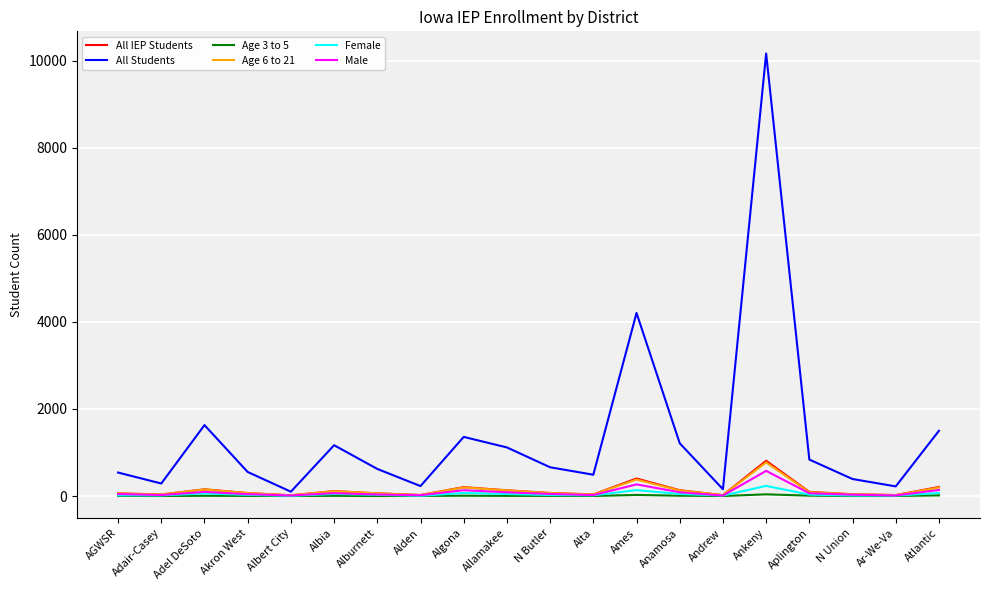

What is the maximum value shown in the chart?

10169